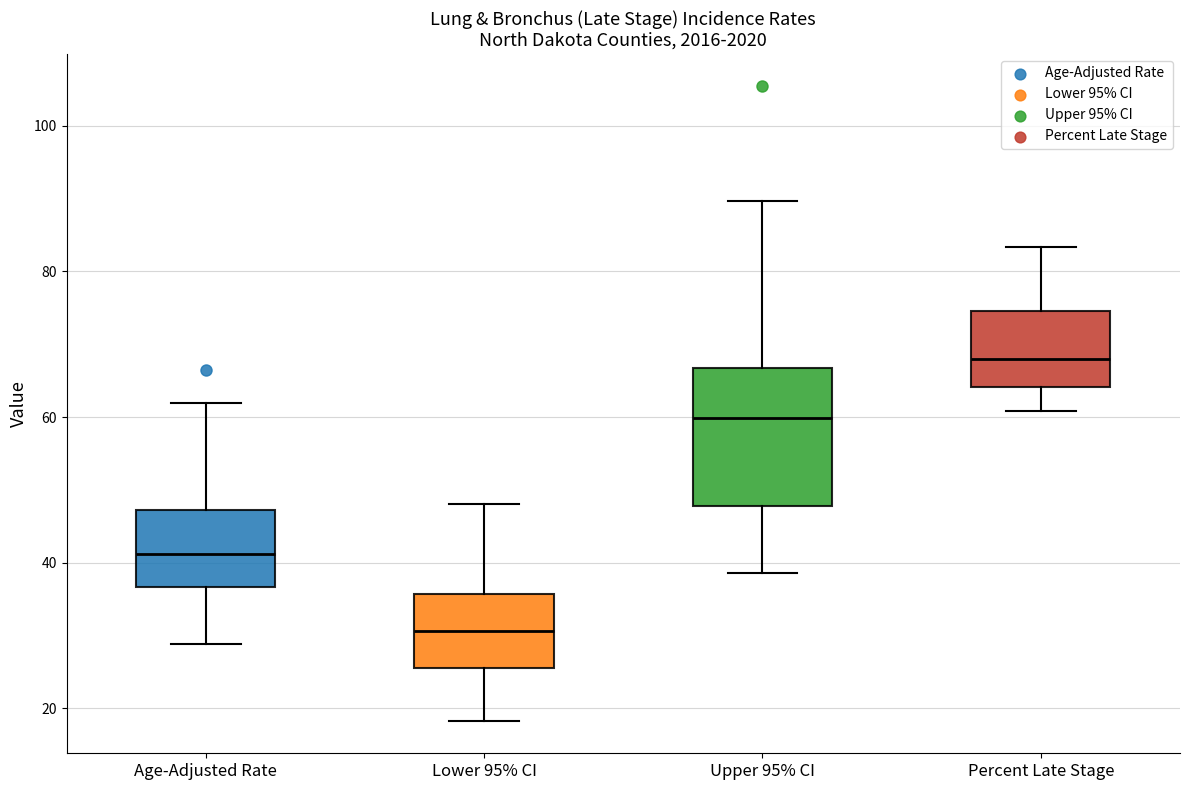

Where is the upper edge of the box for Age-Adjusted Rate on the y-axis? The values are not printed on the chart, so give them approximately, as read against the axis.

48